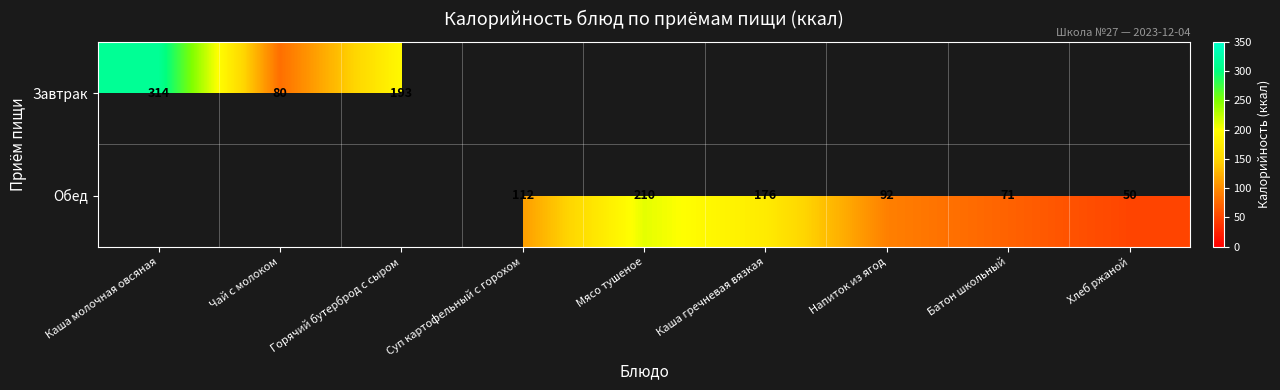

True or false: Обед has a value of 119 at Батон школьный.

False